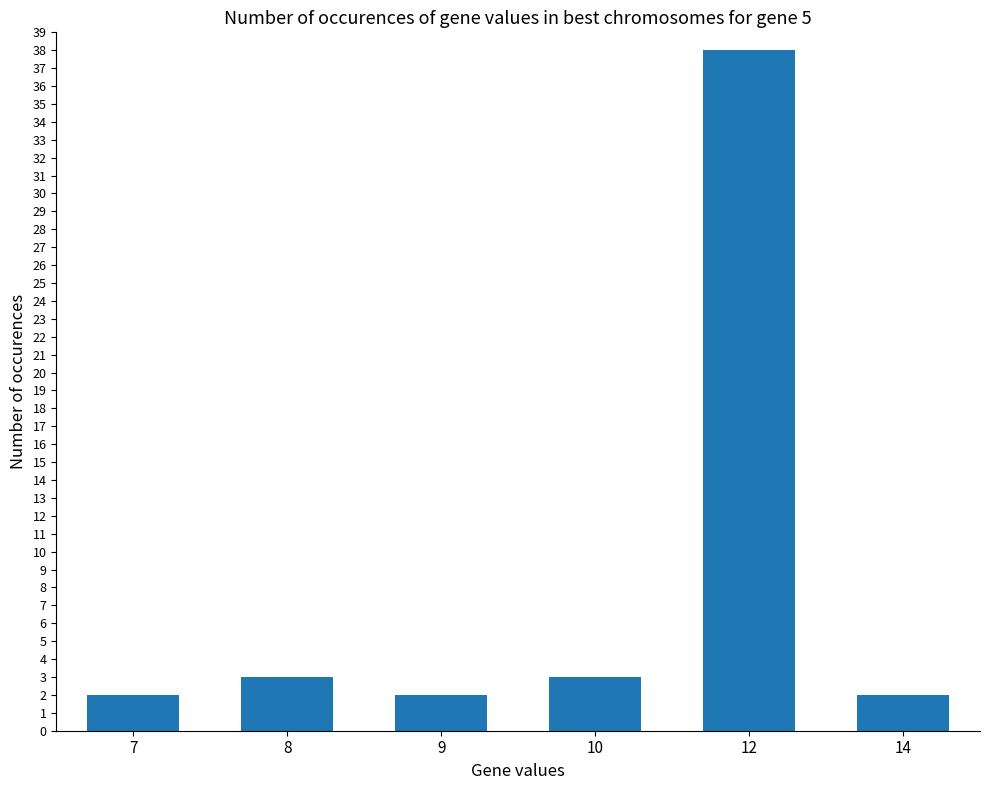

What is the sum of all values?

50